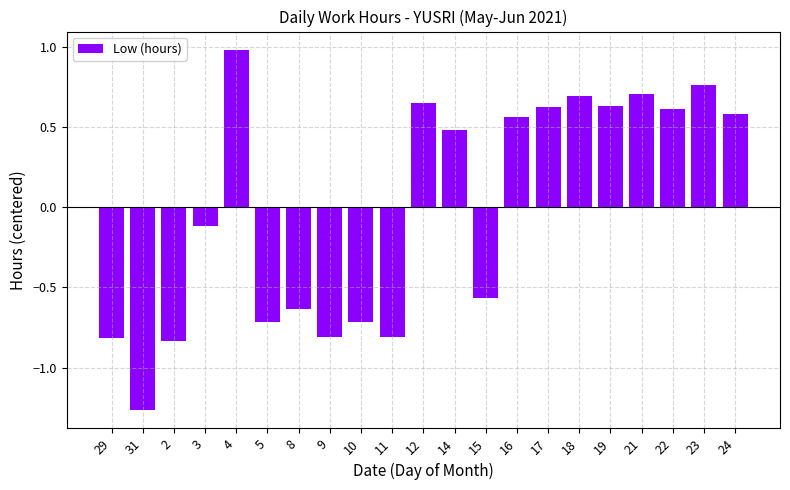

The value at 17 is 0.6. True or false?

True